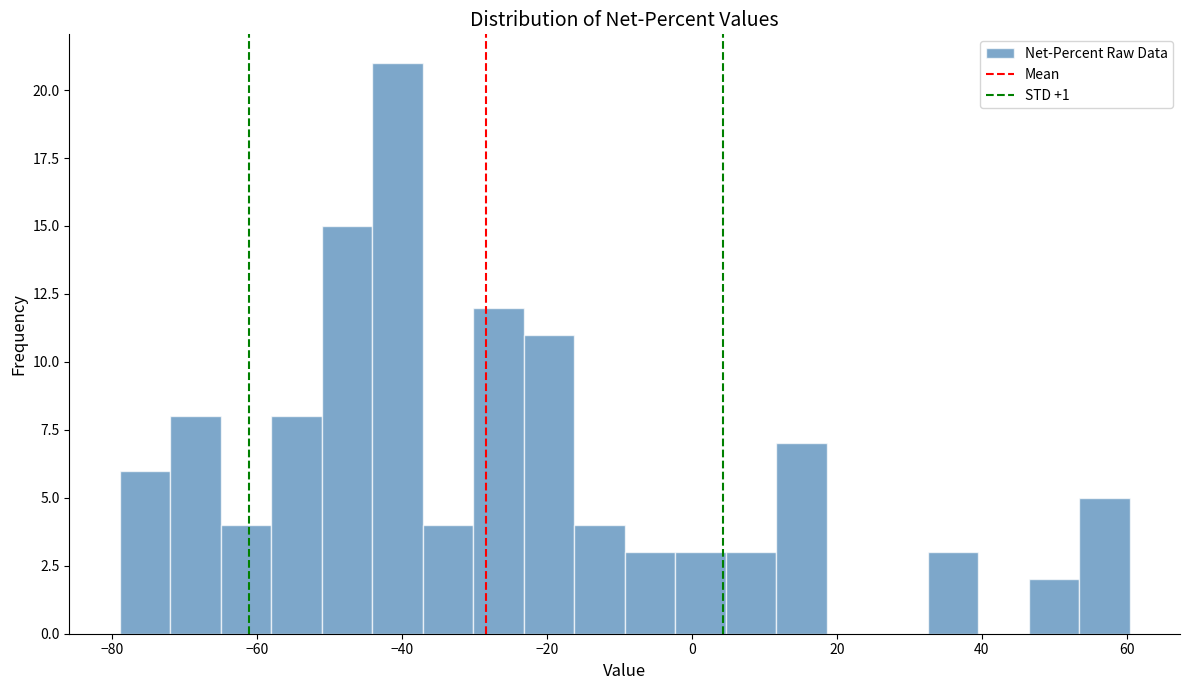

Around what value on the x-axis is the tallest bar? Give the approximate position of its centre, as read against the axis.

-40